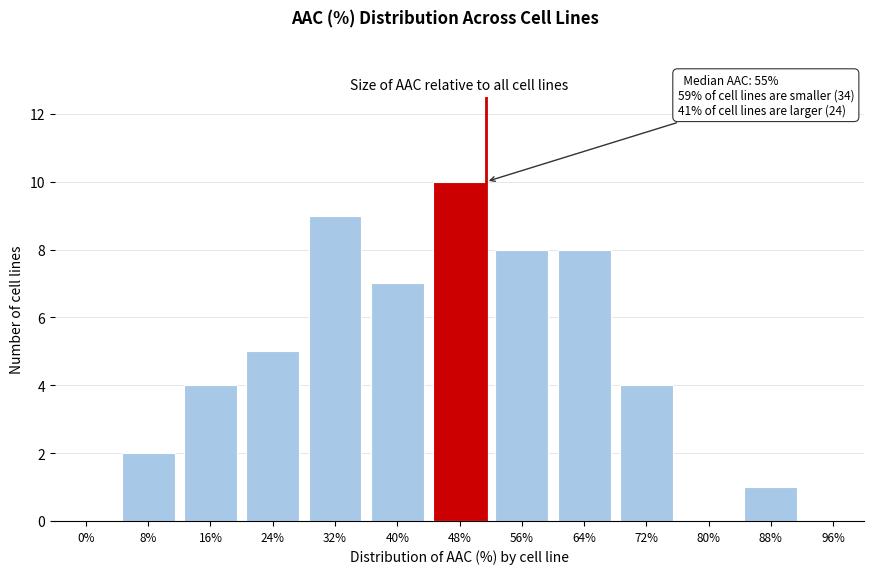

Reading left to right, list all the values displayed in this chart.

0%=0	8%=2	16%=4	24%=5	32%=9	40%=7	48%=10	56%=8	64%=8	72%=4	80%=0	88%=1	96%=0